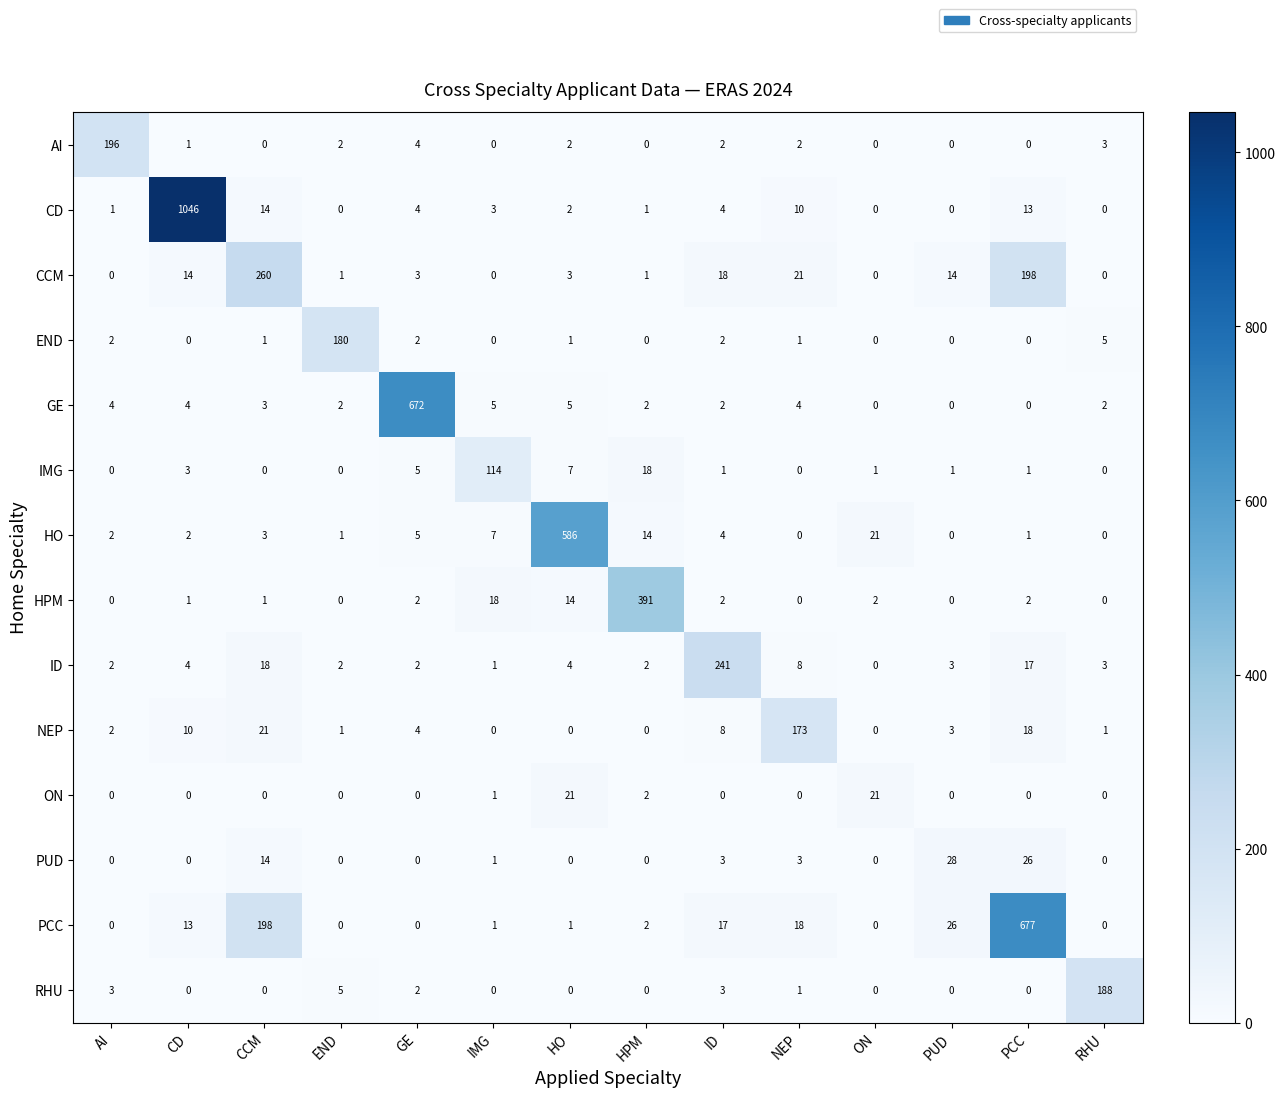

At which category is the sum across all series the highest?

CD